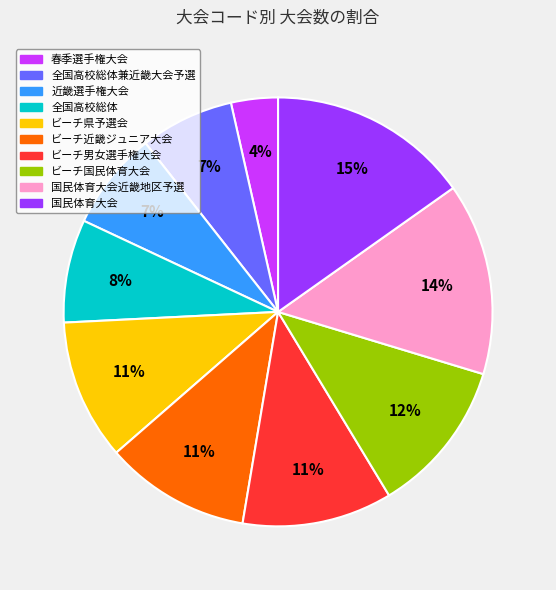

To the nearest percent, what is the average slice percentage?

10%